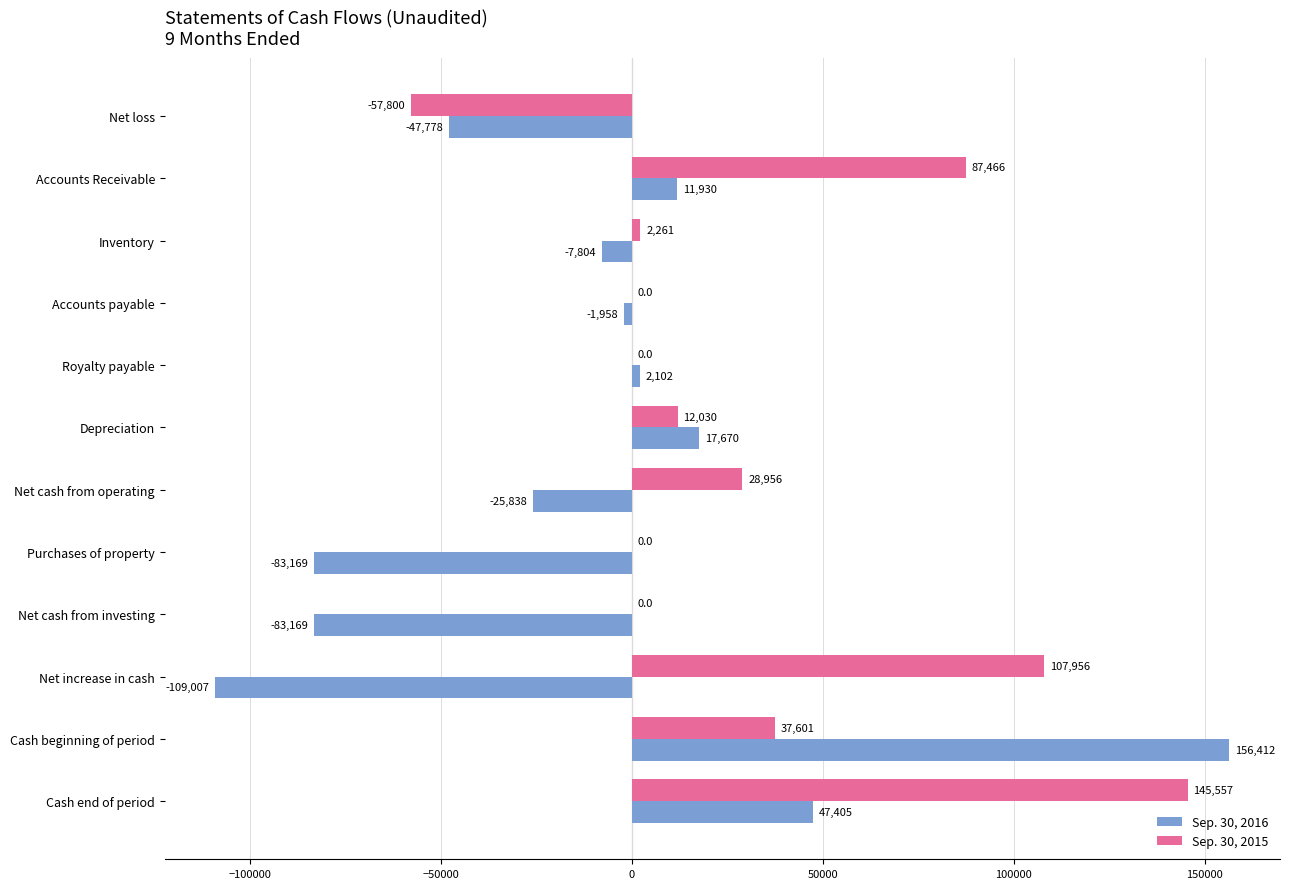

How many values in Sep. 30, 2016 are above zero?

5